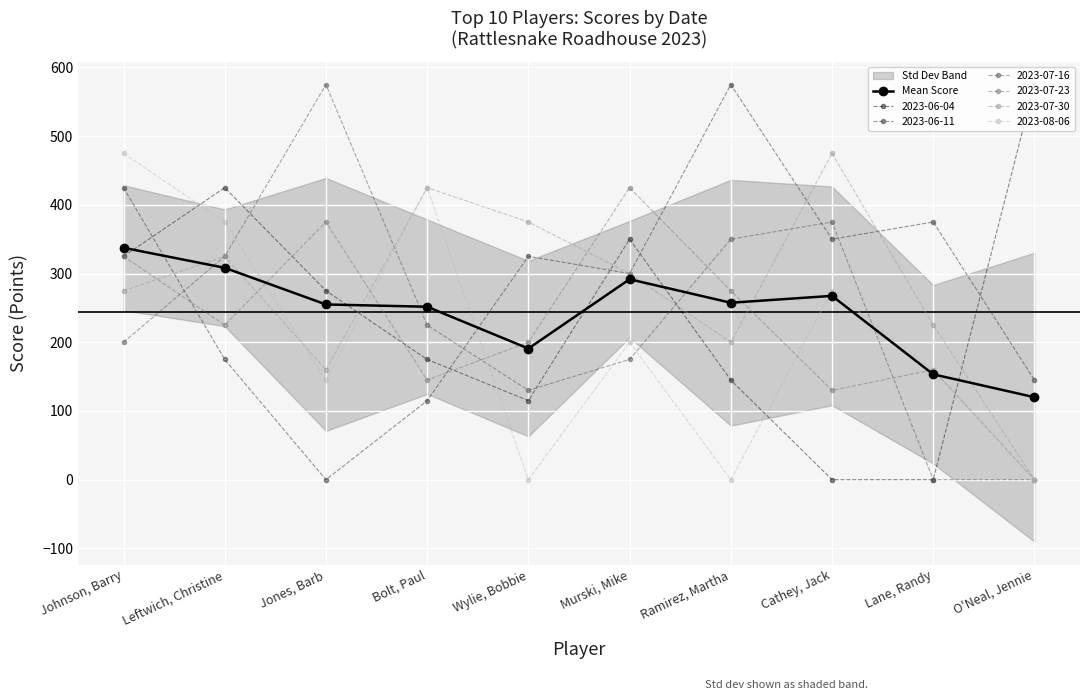

Rank the categories by value from lowest to highest.

O'Neal, Jennie, Lane, Randy, Wylie, Bobbie, Bolt, Paul, Jones, Barb, Ramirez, Martha, Cathey, Jack, Murski, Mike, Leftwich, Christine, Johnson, Barry